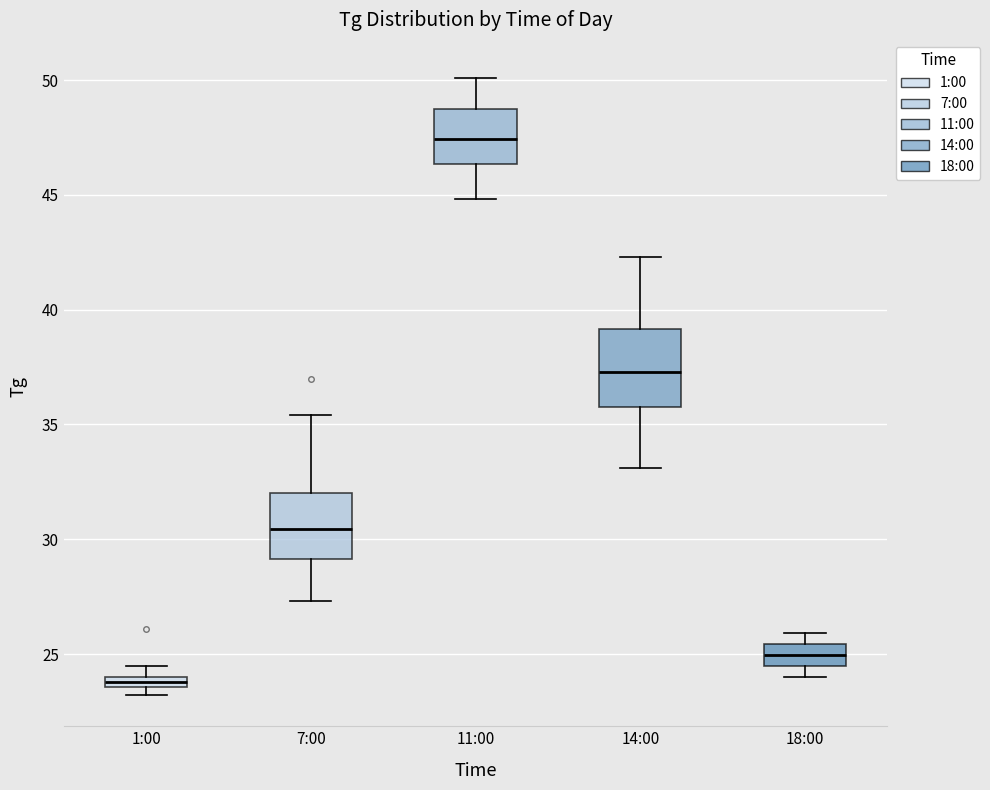

Where is the lower edge of the box for 18:00 on the y-axis? The values are not printed on the chart, so give them approximately, as read against the axis.

24.5